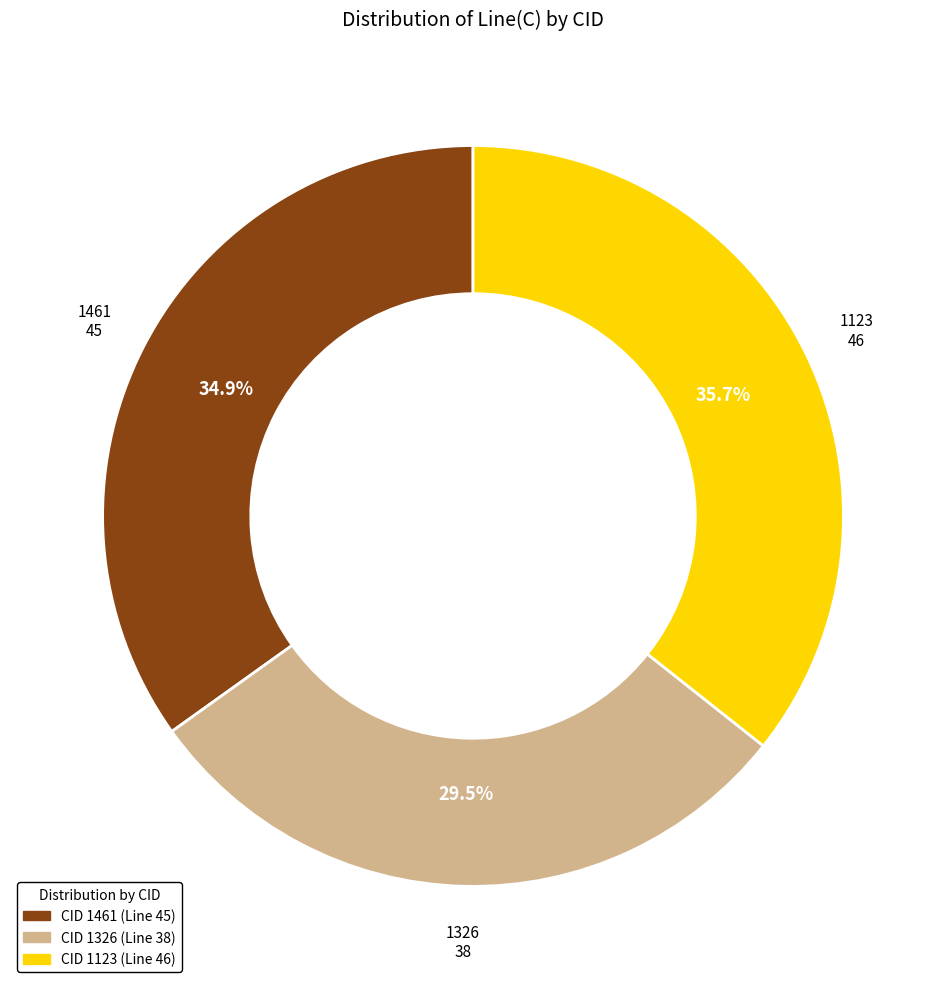

Is it true that 1123 is 36% of the pie?

True